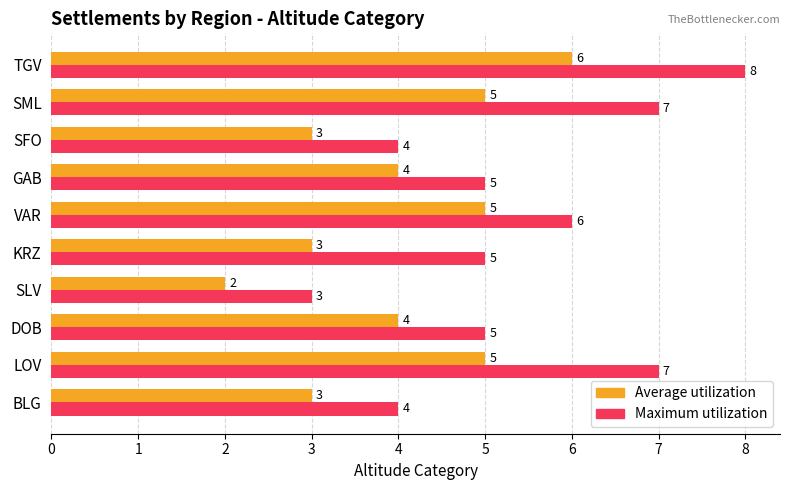

True or false: Average utilization has a value of 4 at GAB.

True